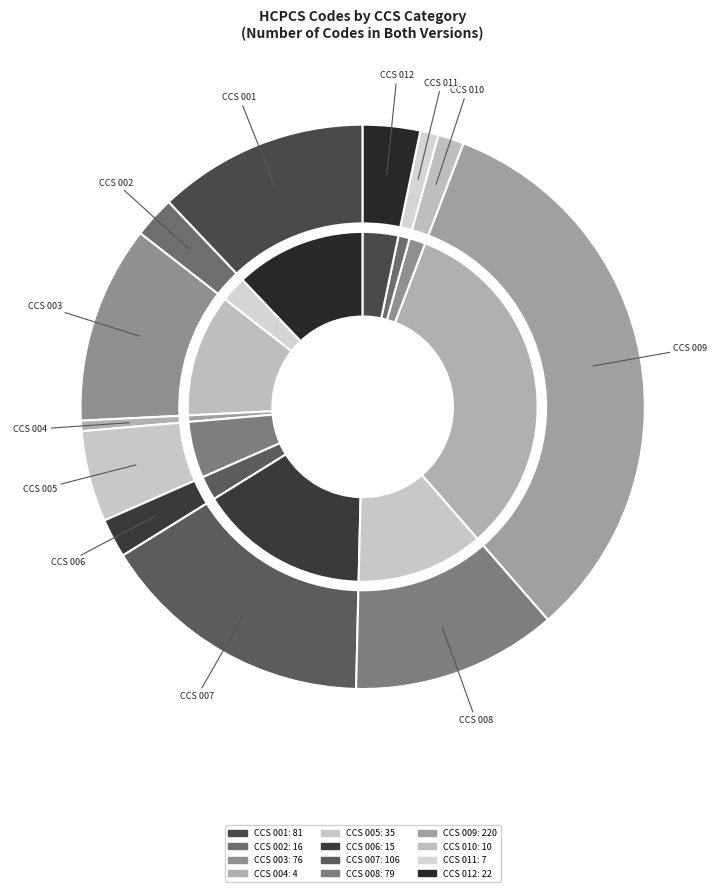

Is there any slice that represents more than half of the pie?

No